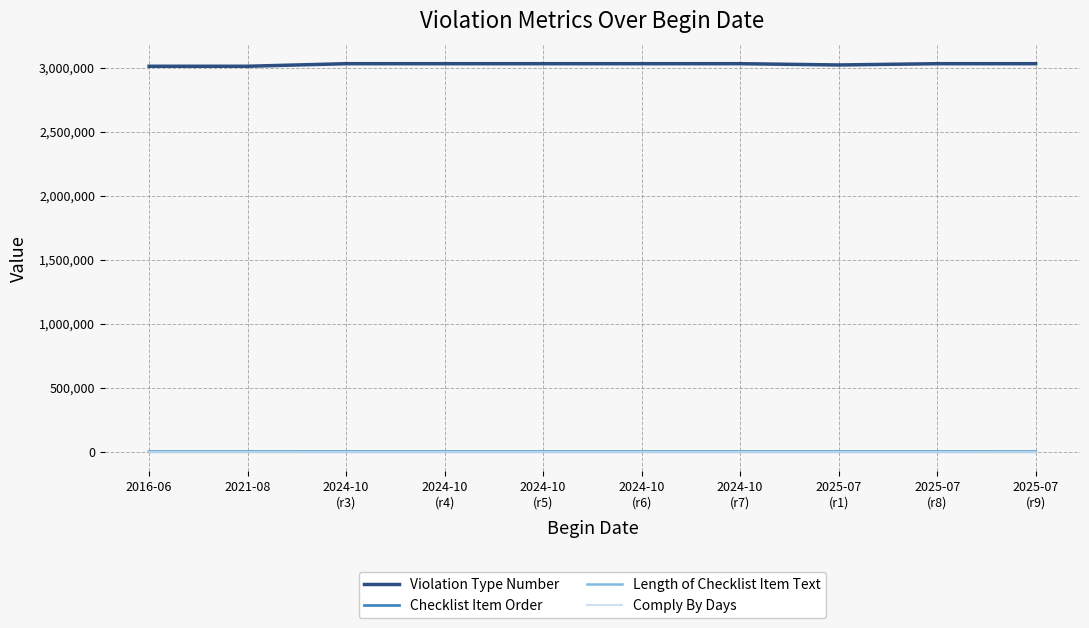

What is the difference between the second highest and minimum values in the Violation Type Number series?

20038